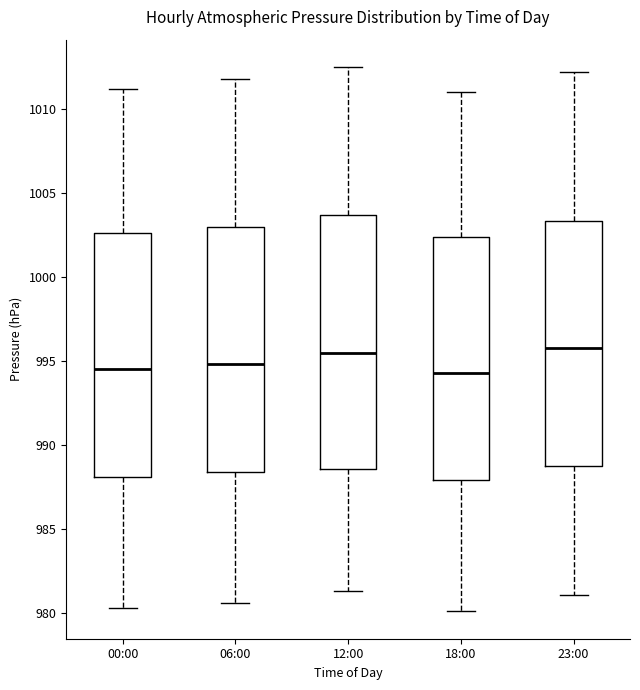

Reading left to right, transcribe this box plot: for each box, give where its median line is, the range the box spans, and where its two whiskers end, as read against the y-axis. The values are not printed on the chart, so give them approximately, as read against the axis.

00:00: median 994.5, box 988.0 to 1002.5, whiskers 980.5 to 1011.0
06:00: median 995.0, box 988.5 to 1003.0, whiskers 980.5 to 1012.0
12:00: median 995.5, box 988.5 to 1003.5, whiskers 981.5 to 1012.5
18:00: median 994.5, box 988.0 to 1002.5, whiskers 980.0 to 1011.0
23:00: median 996.0, box 989.0 to 1003.5, whiskers 981.0 to 1012.0